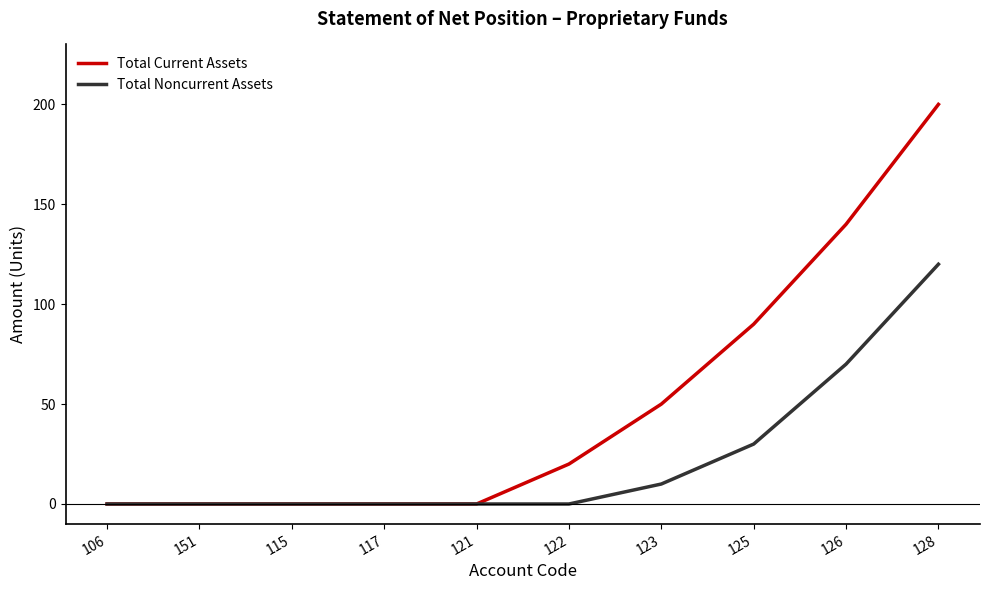

Which series has the widest spread of values?

Total Current Assets